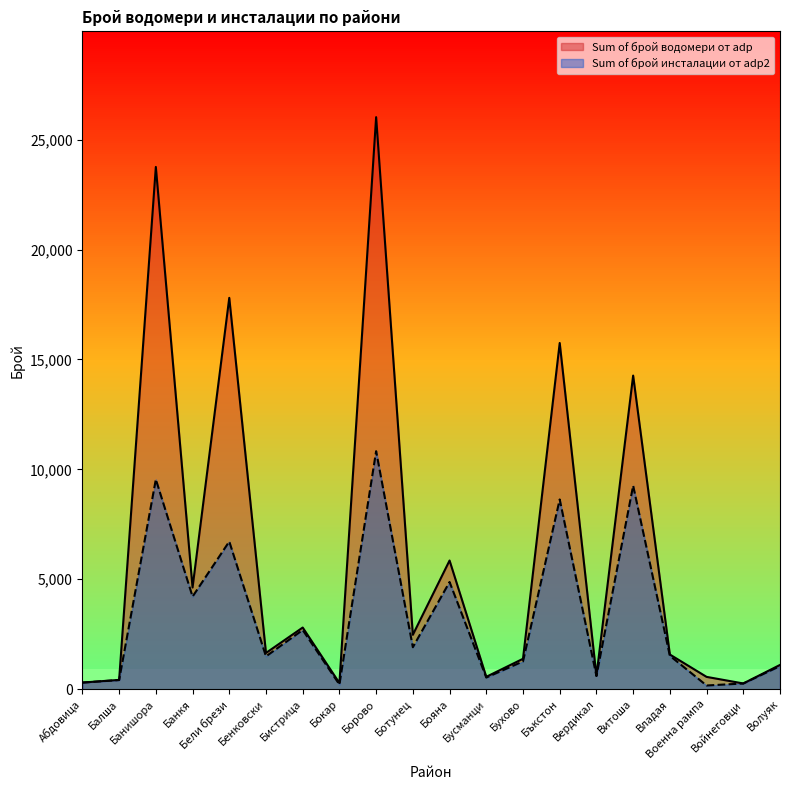

The value of Sum of брой инсталации от adp2 at Бухово is 715. True or false?

False